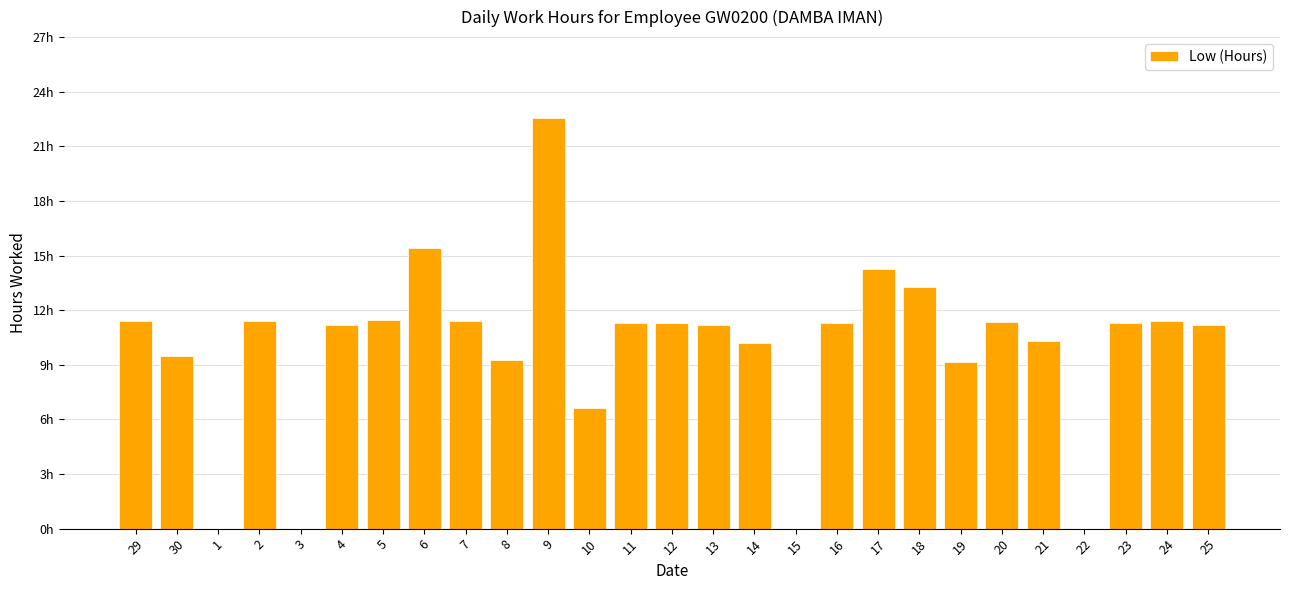

What is the label of the 17th bar from the right?

9